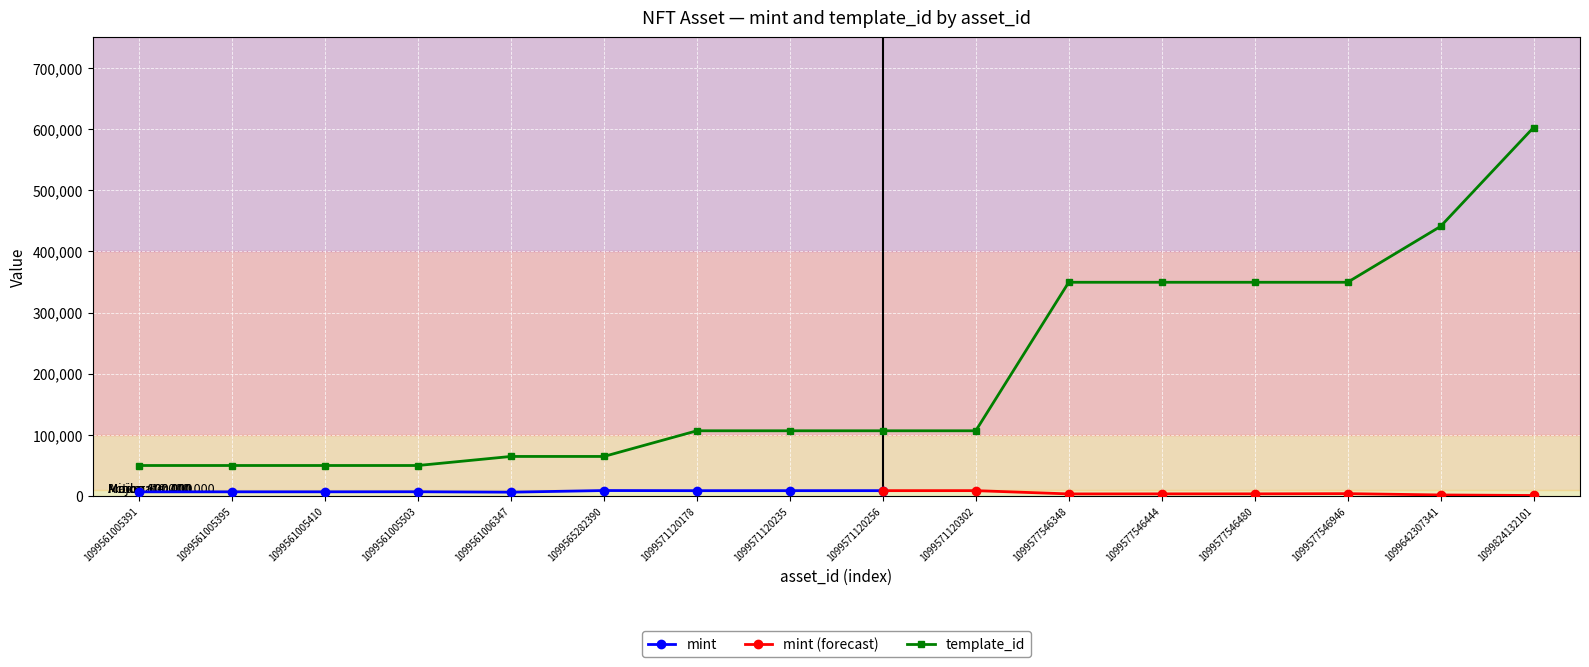

Which has a higher value, 1099571120256 or 1099561005503?

1099571120256